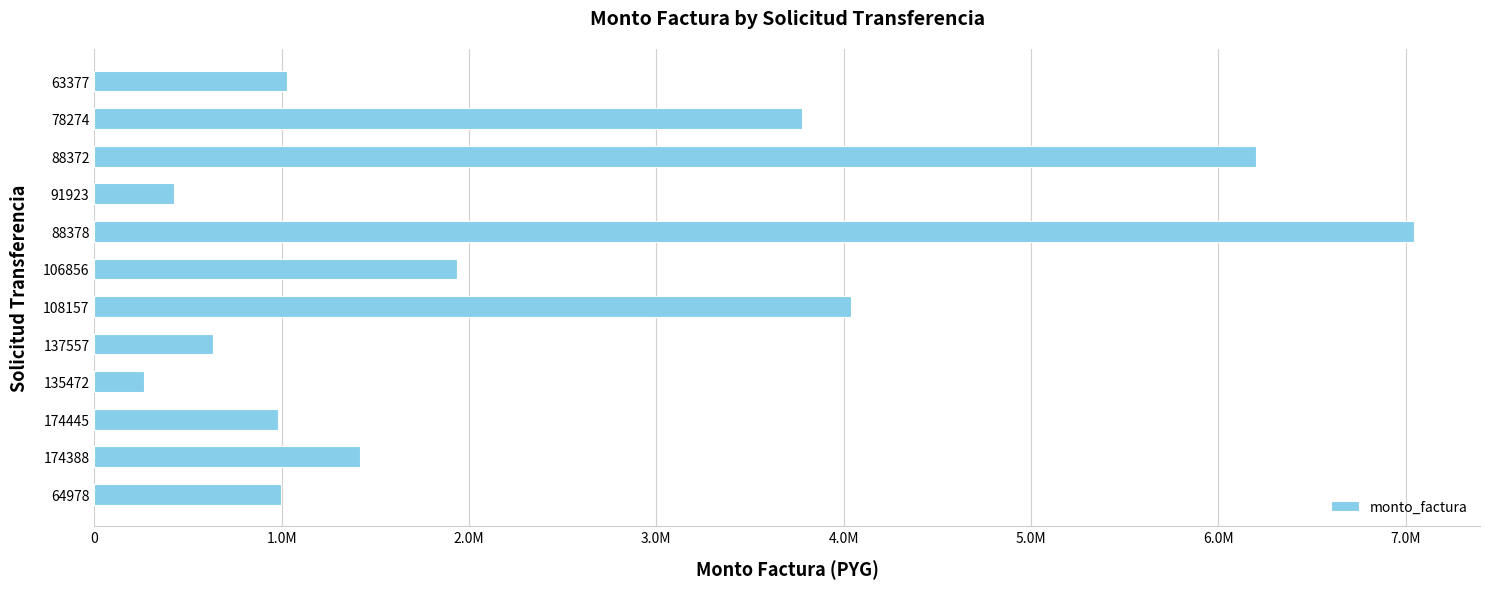

What is the minimum value shown in the chart?

264900